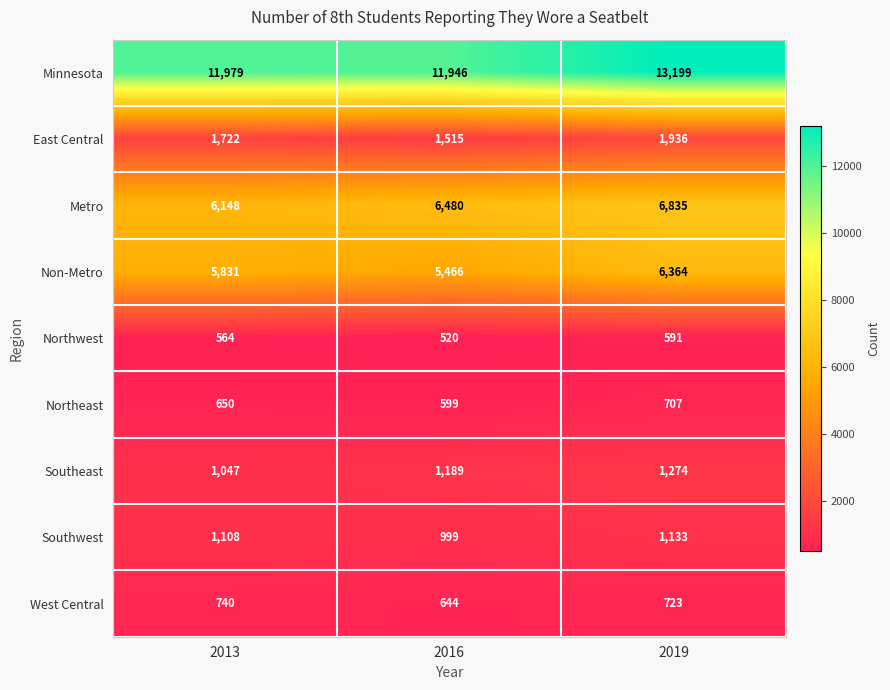

True or false: East Central has a value of 1722 at 2013.

True